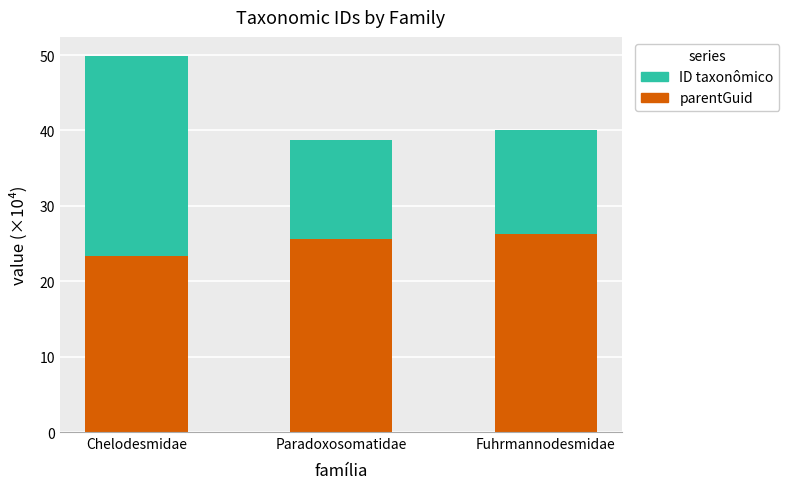

How many data points in parentGuid are above 25?

2